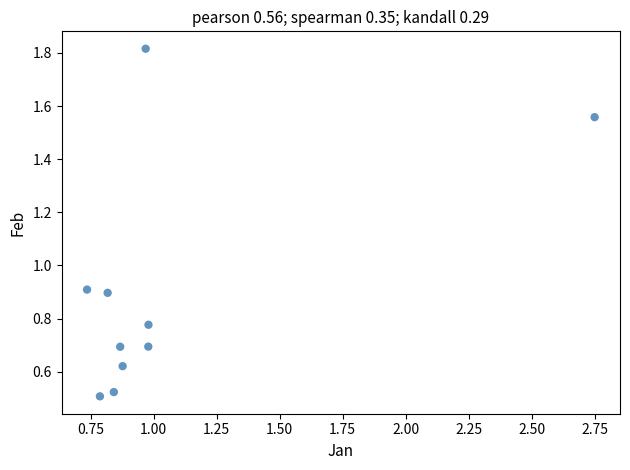

What is the average Y value?

0.9